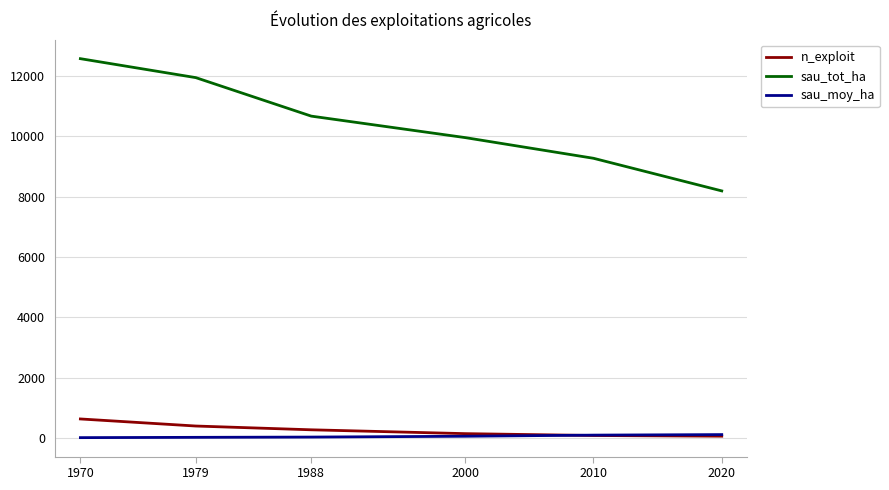

How many values in the sau_tot_ha series are below 10662?

3